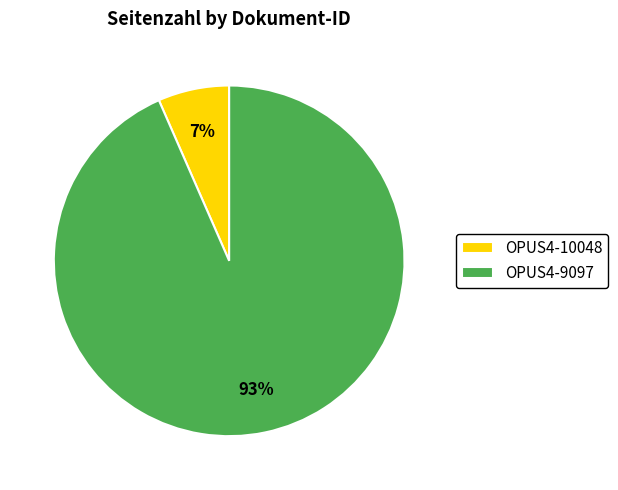

To the nearest percent, what portion does OPUS4-10048 represent?

7%